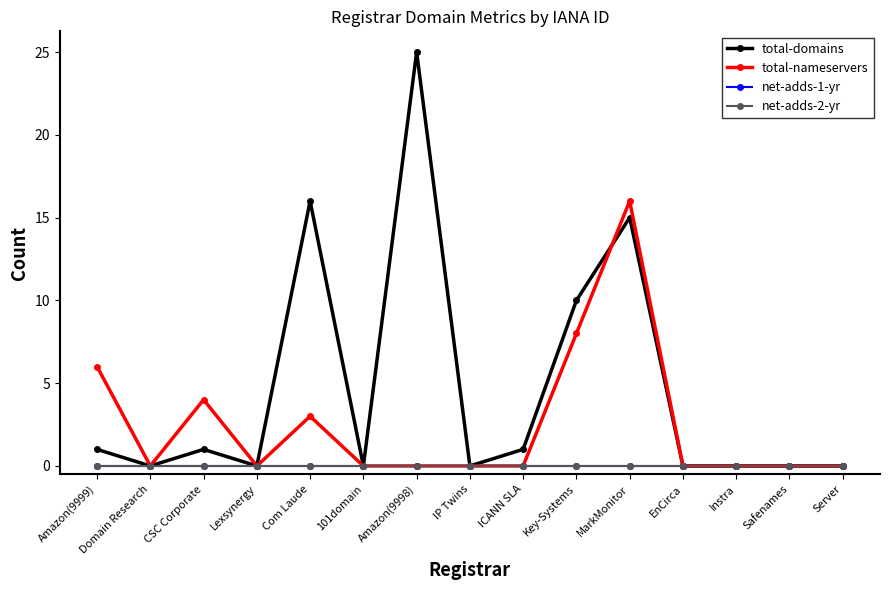

Does the chart have visible grid lines?

No